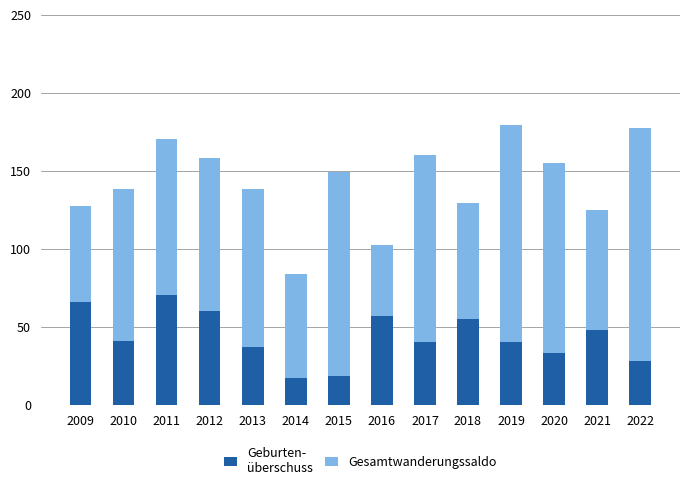

What is the total value across all series at 2016?

102